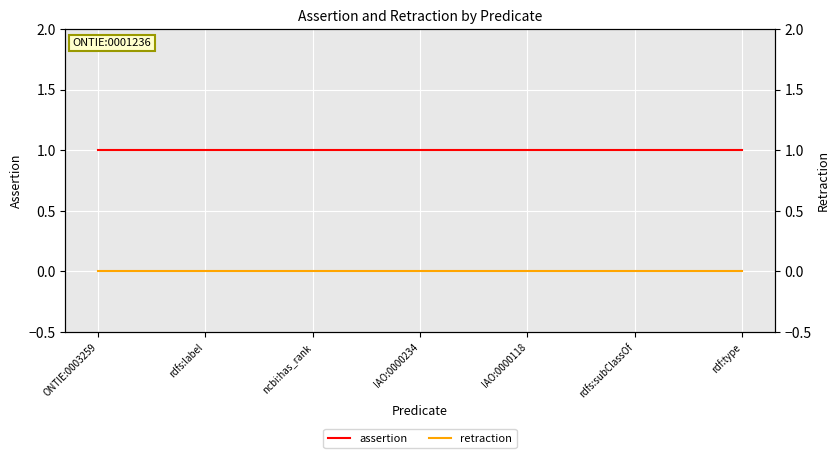

True or false: retraction and assertion intersect in this chart.

False